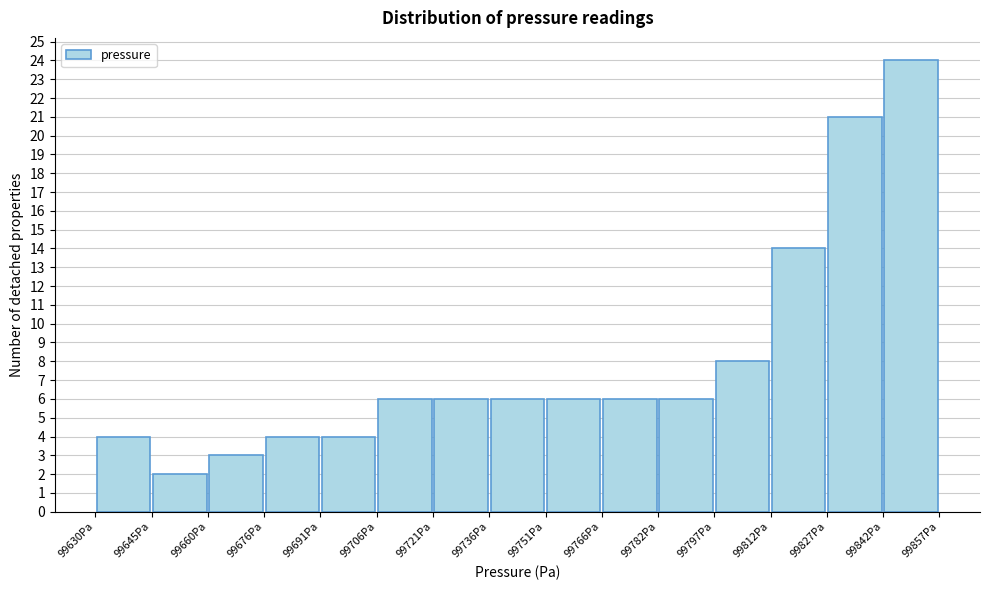

Reading left to right, transcribe this chart: for each bar, give the range it covers on the x-axis and its height. Neither the bar edges nor the heights are printed on the chart, so give them approximately, as read against the axes.

99630 to 99646: 4
99646 to 99660: 2
99660 to 99676: 3
99676 to 99690: 4
99690 to 99706: 4
99706 to 99722: 6
99722 to 99736: 6
99736 to 99752: 6
99752 to 99766: 6
99766 to 99782: 6
99782 to 99796: 6
99796 to 99812: 8
99812 to 99826: 14
99826 to 99842: 21
99842 to 99858: 24